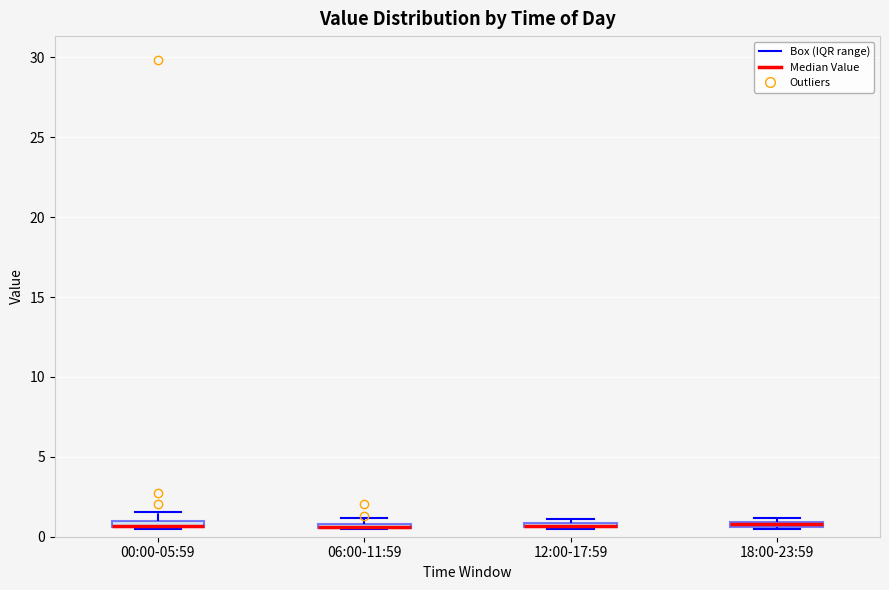

Where is the lower edge of the box for 18:00-23:59 on the y-axis? The values are not printed on the chart, so give them approximately, as read against the axis.

0.5